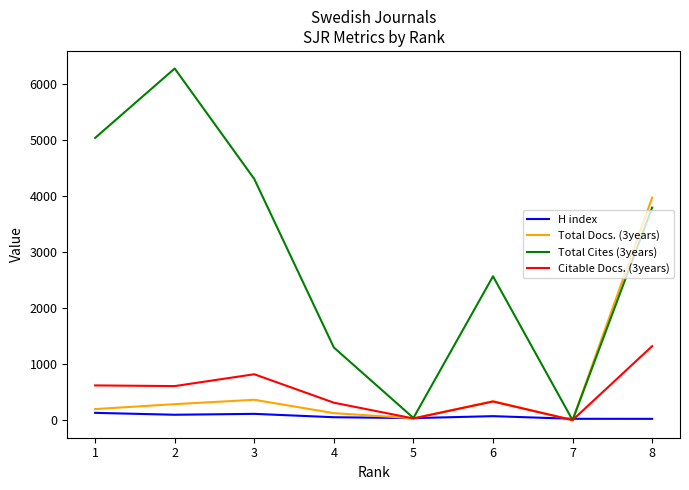

Where is the first local maximum for Total Cites (3years)?

2